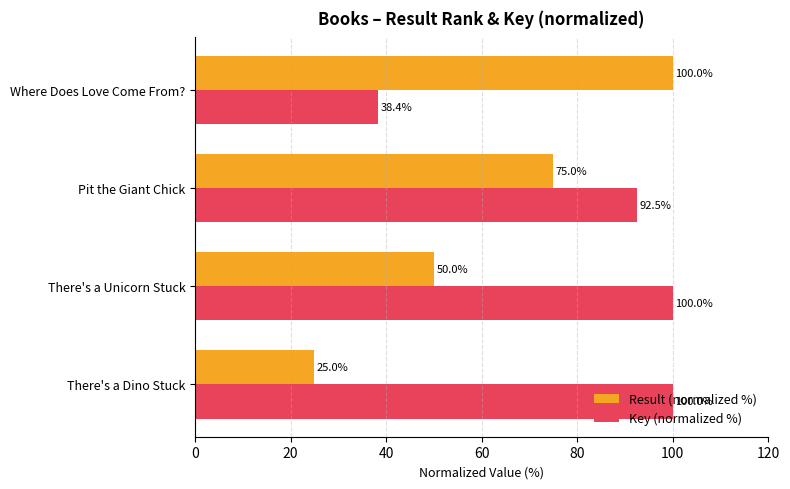

At which label is Key (normalized %) closest to 69?

Pit the Giant Chick